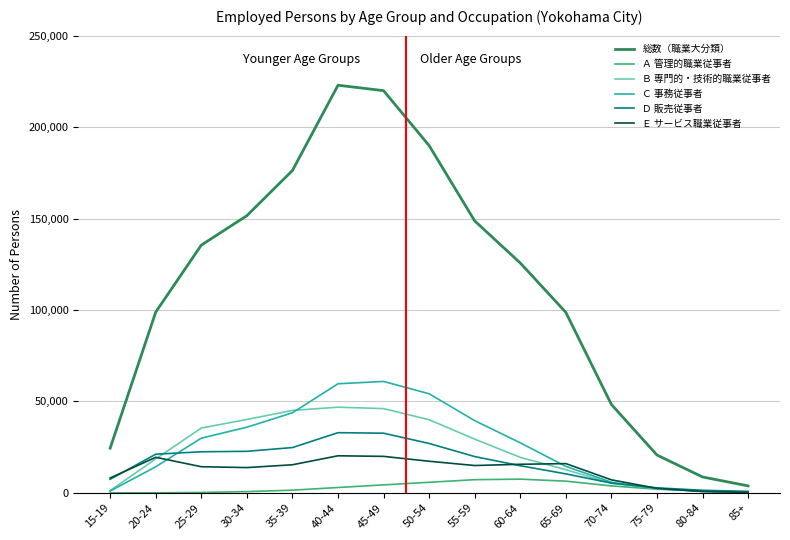

The value of Ｃ 事務従事者 at 30-34 is 8063. True or false?

False